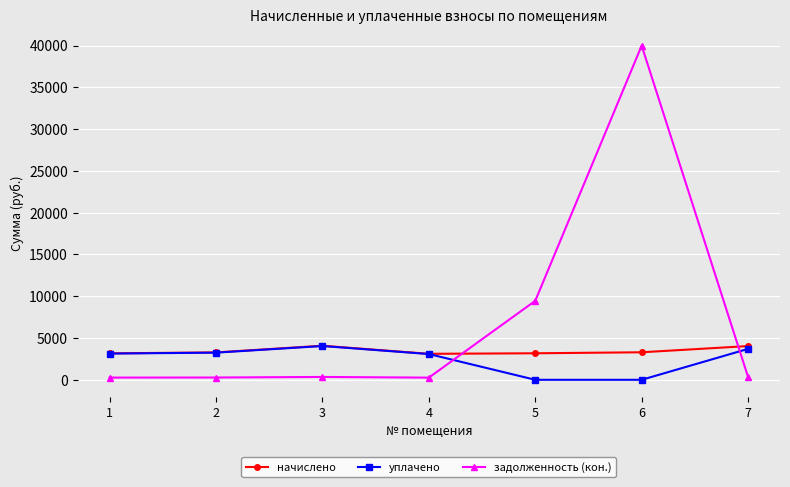

At which label is задолженность (кон.) closest to 20122?

5